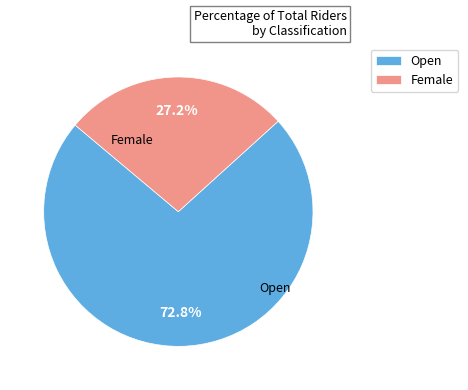

How many segments does this pie chart have?

2